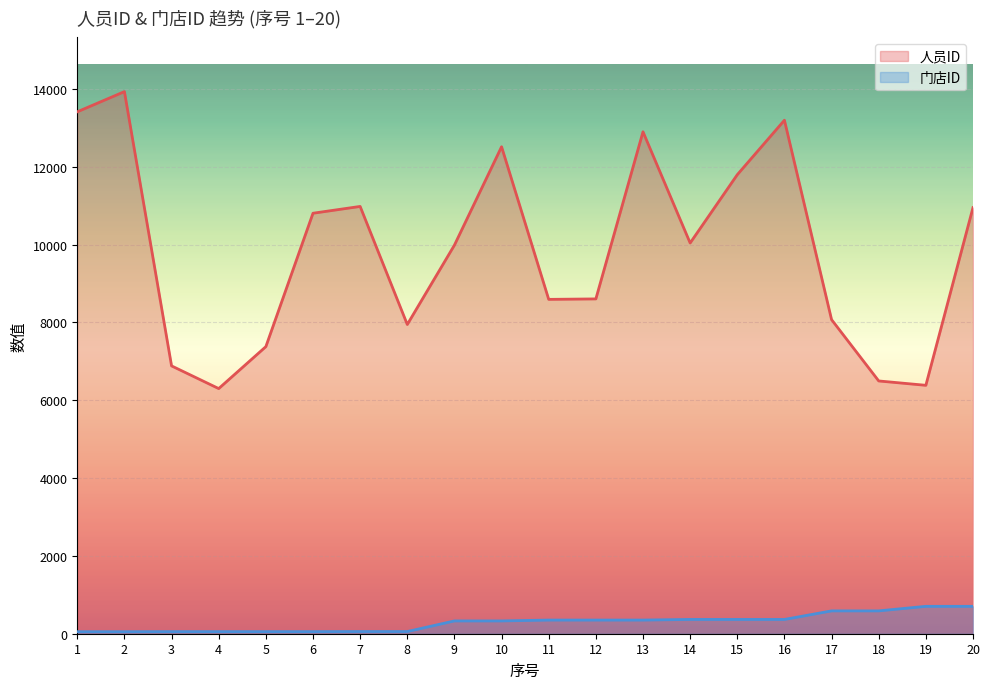

True or false: 人员ID and 门店ID intersect in this chart.

False